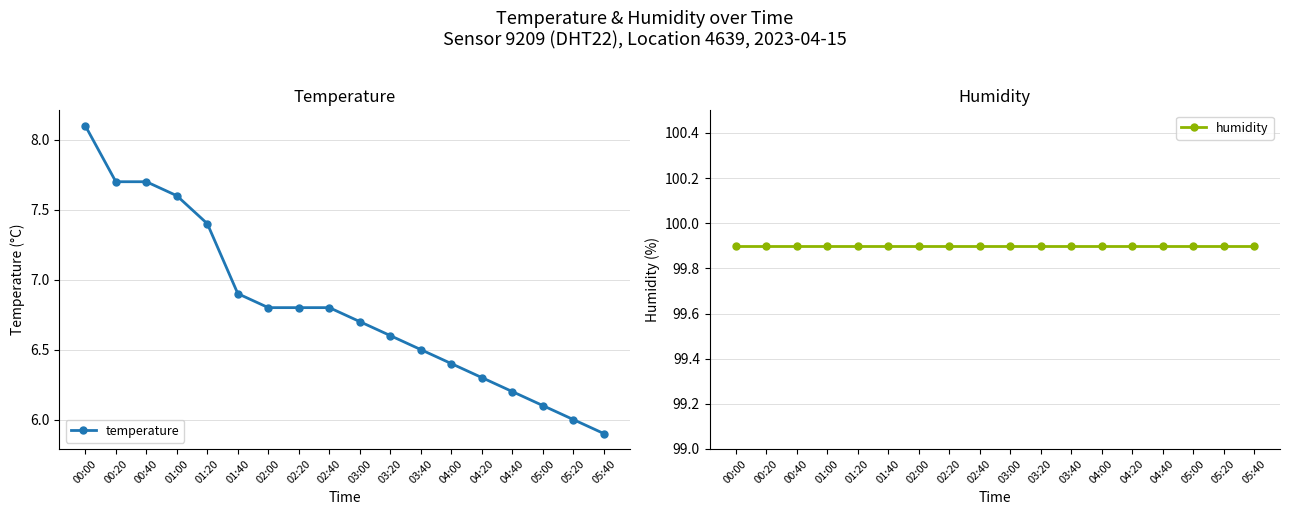

Is this an area chart (filled region under the line)?

No